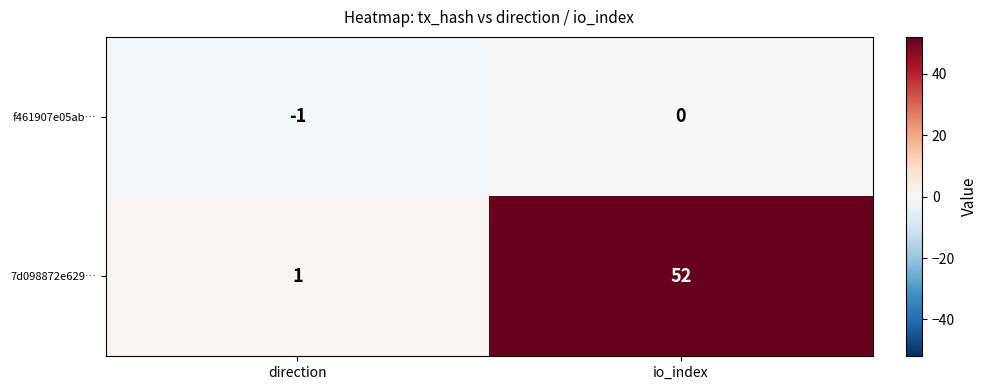

How many data points does each series have?

2